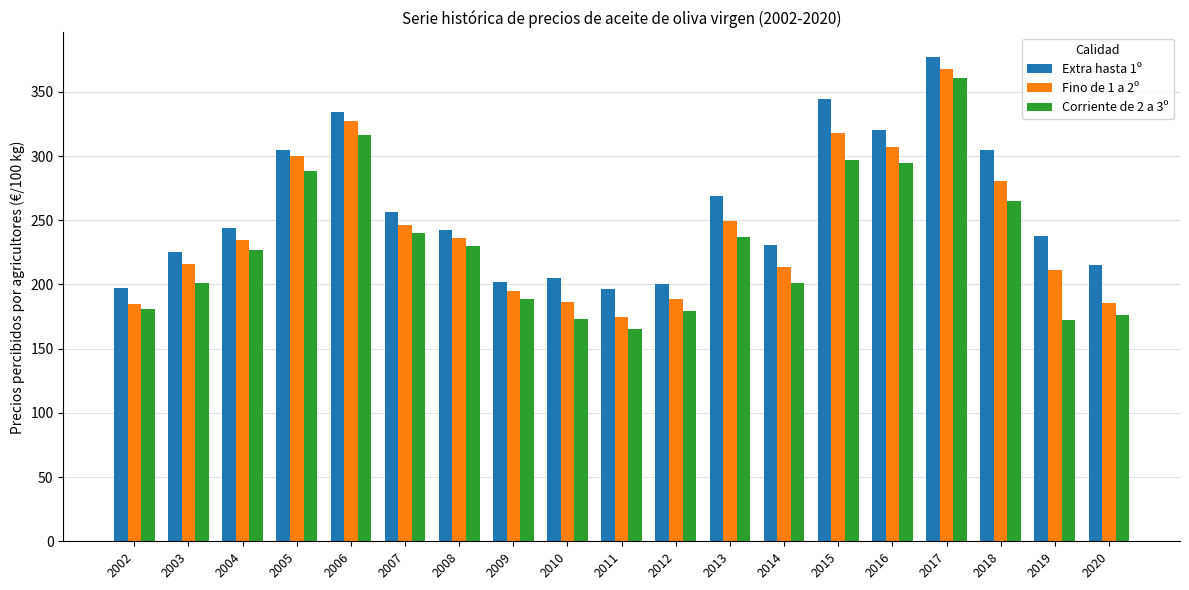

What are all the series names shown in the legend?

Extra hasta 1º, Fino de 1 a 2º, Corriente de 2 a 3º